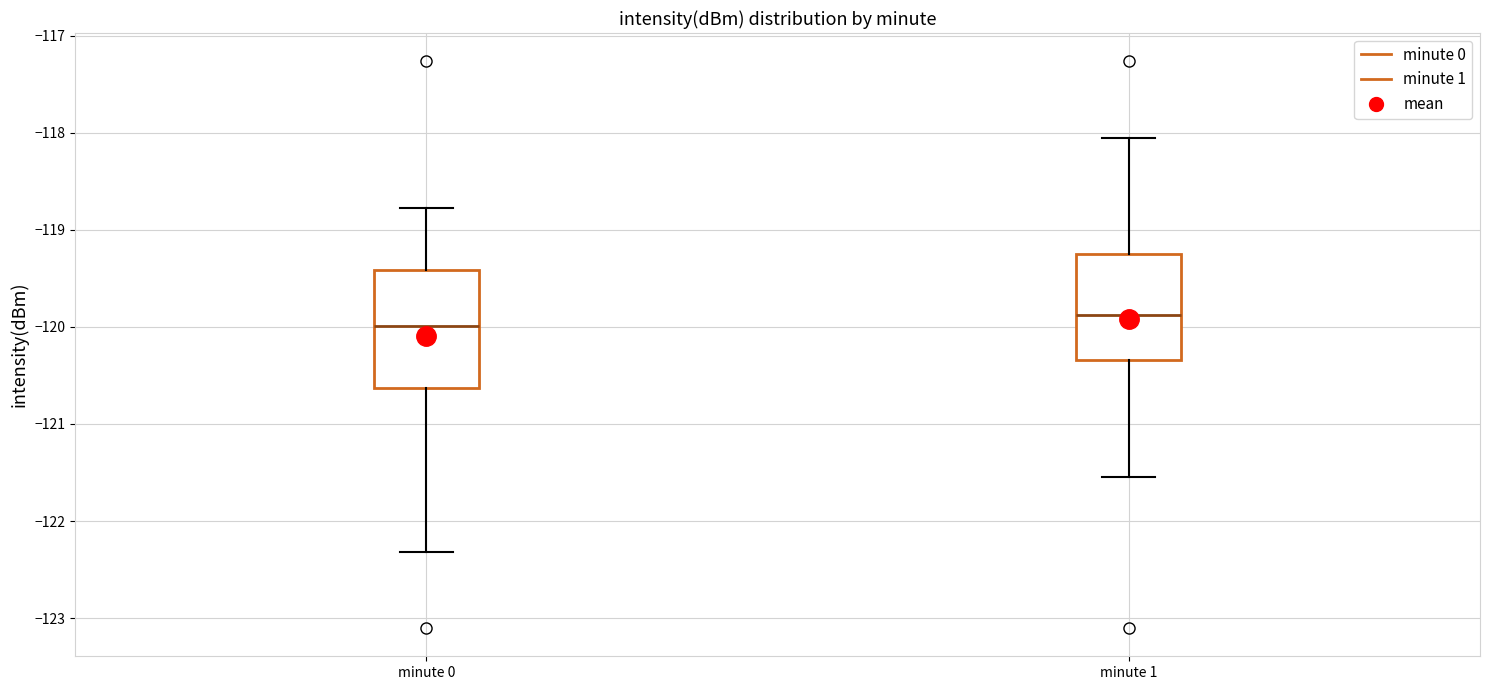

Comparing the boxes themselves (not the whiskers), which one is the tallest?

minute 0